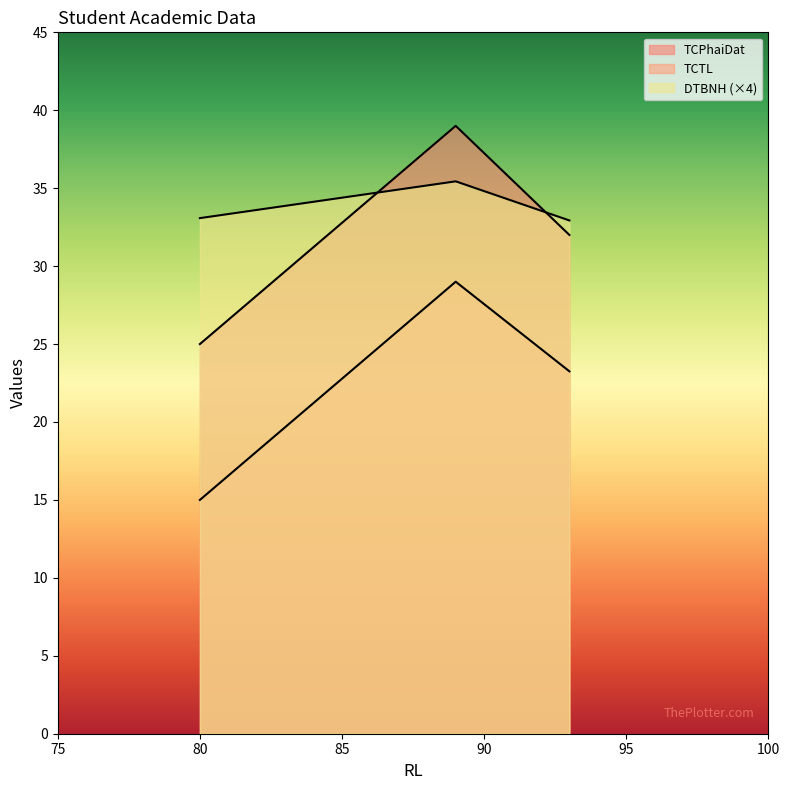

Which series changed the most between 93 and 93?

TCTL